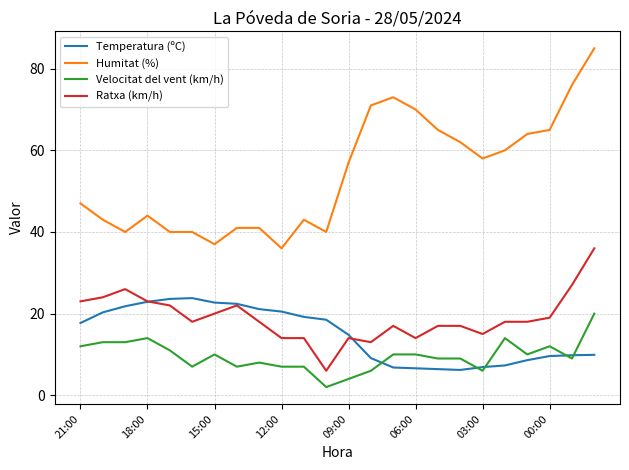

Does the chart have visible grid lines?

Yes